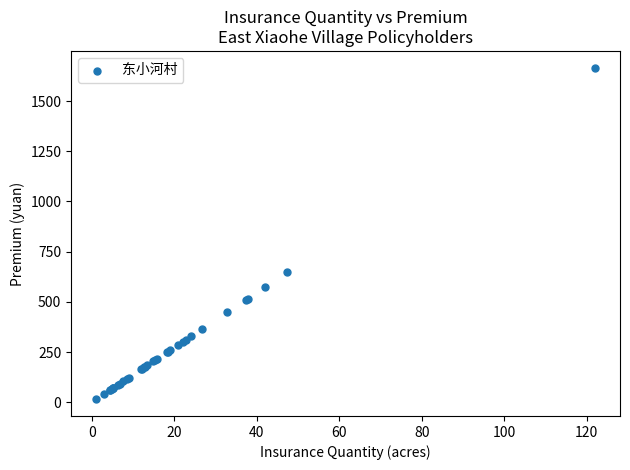

What Y value in the scatter plot is closest to 840?

647.4